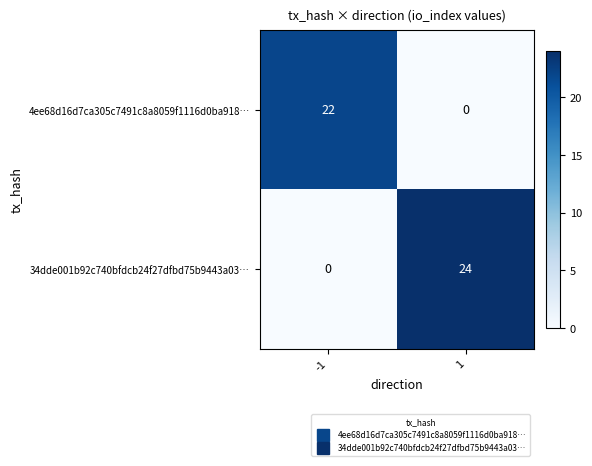

At which category is the sum across all series the highest?

1